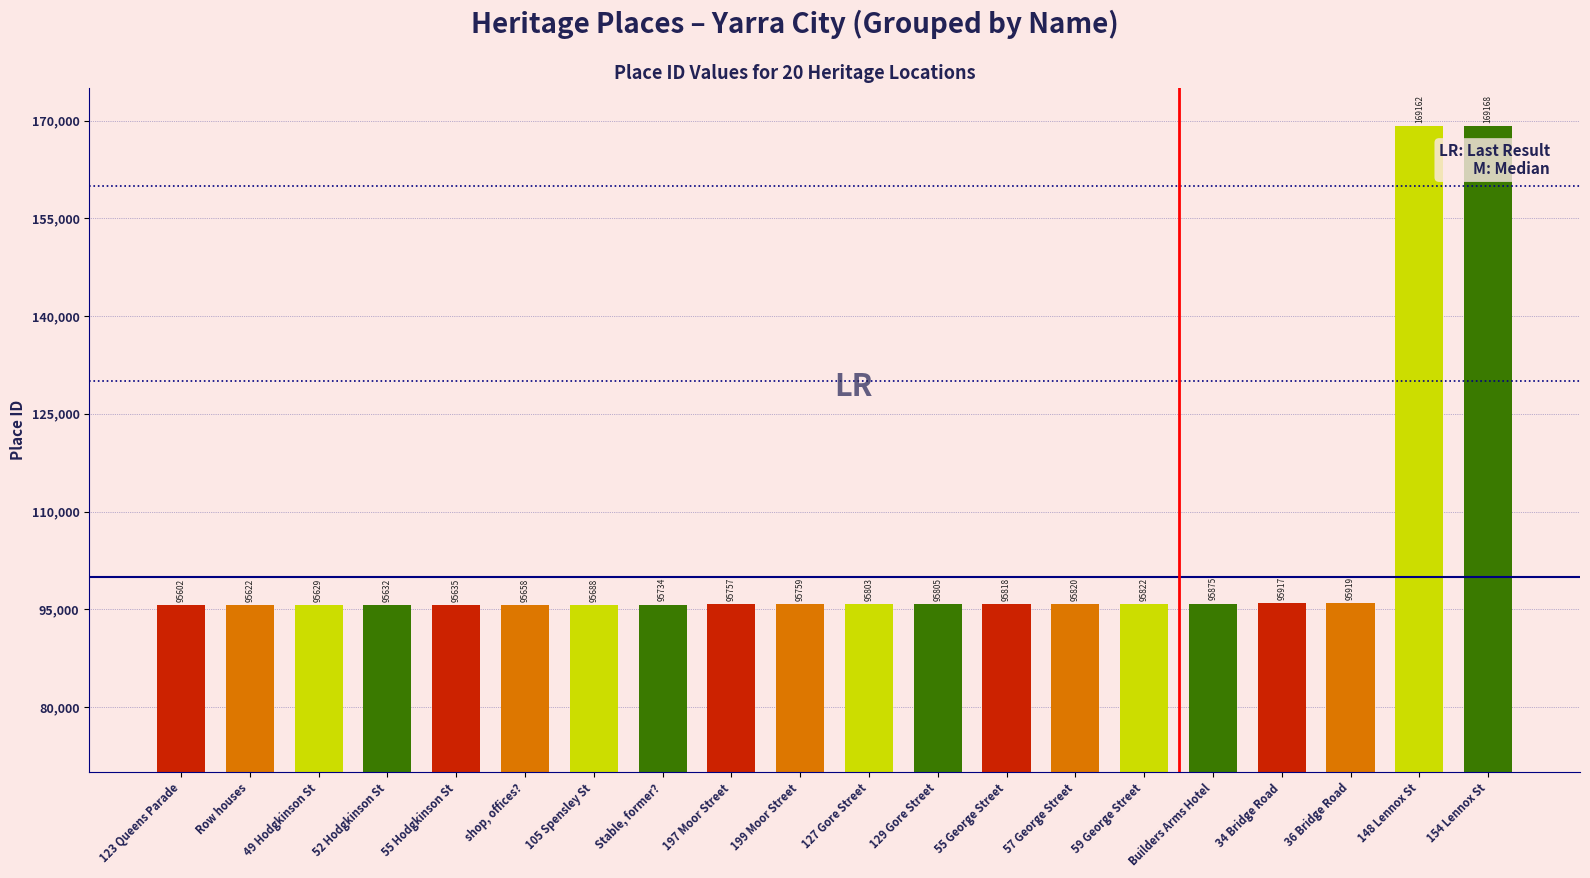

Which label corresponds to the largest value in the chart?

154 Lennox St